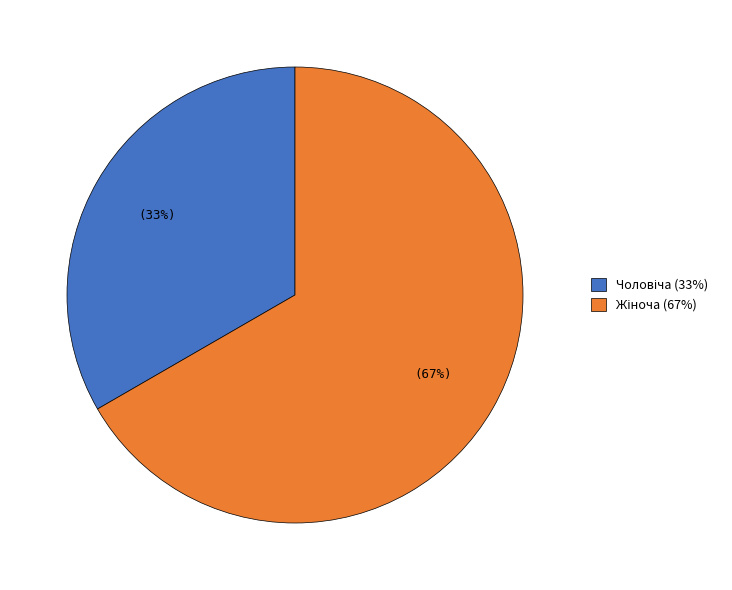

Count the number of slices in the pie.

2